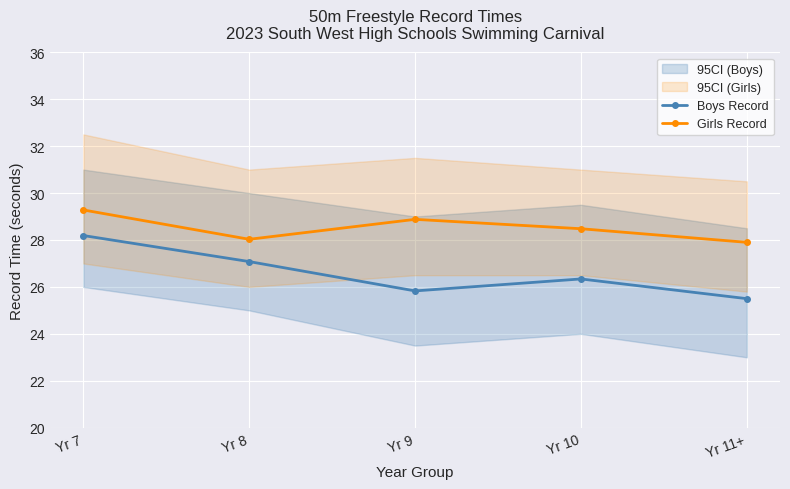

True or false: Boys Record has more than 1 points higher than both neighbors.

False